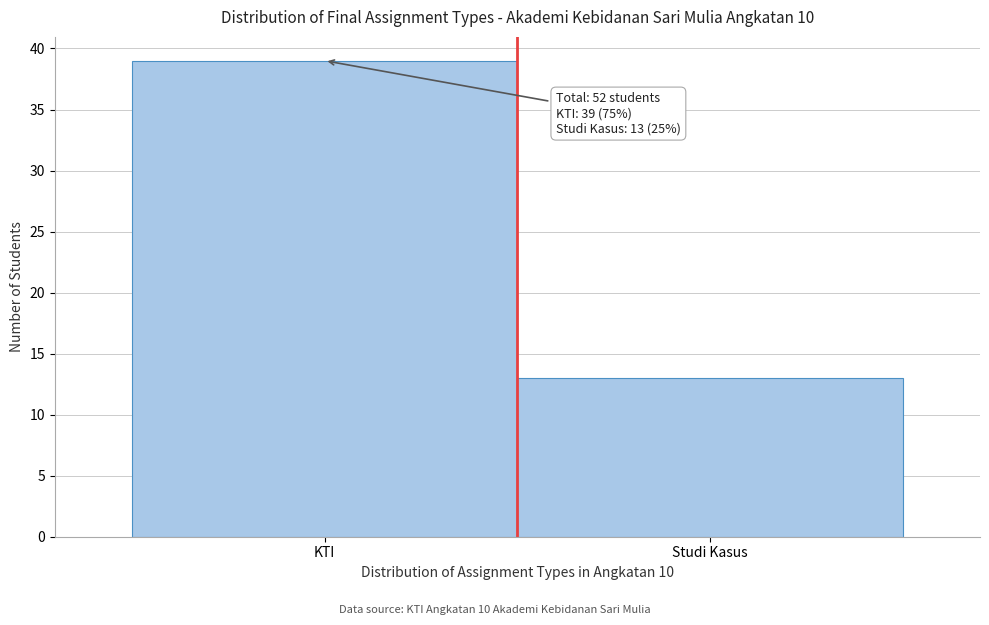

Reading right to left, what are all the values shown in this chart?

13	39